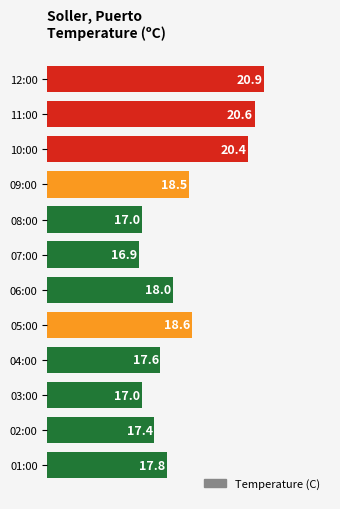

How many categories are shown in the chart?

12